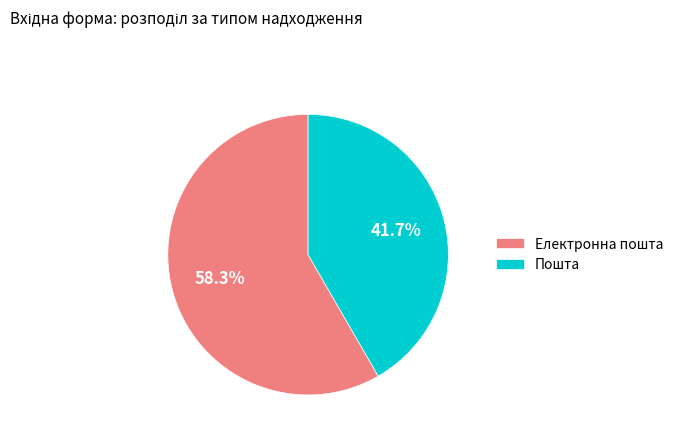

Which category has the smallest portion of the pie?

Пошта